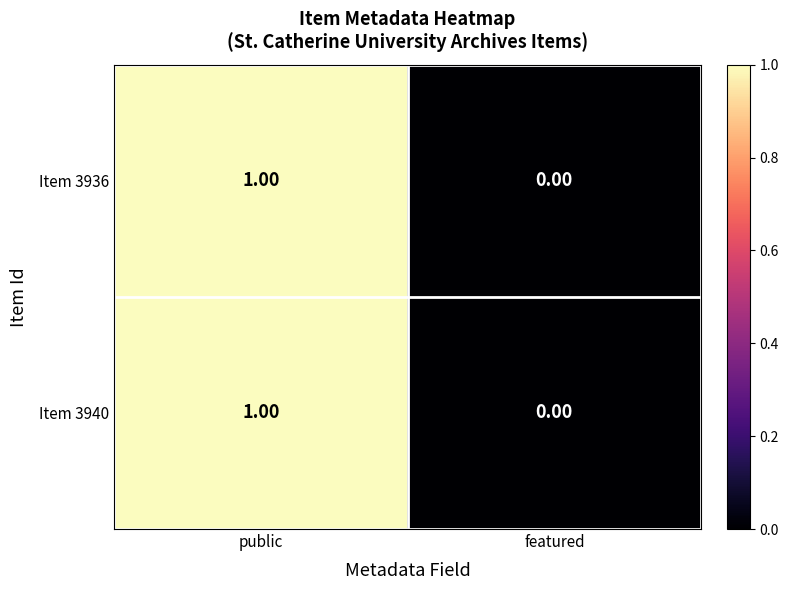

At which label does Item 3940 reach its peak?

public